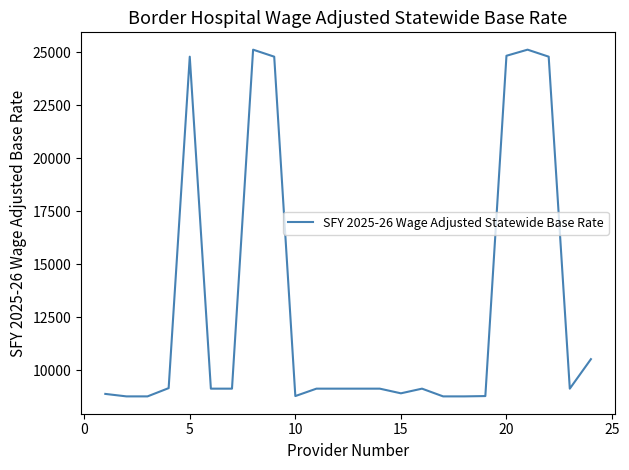

What is the maximum value shown in the chart?

25131